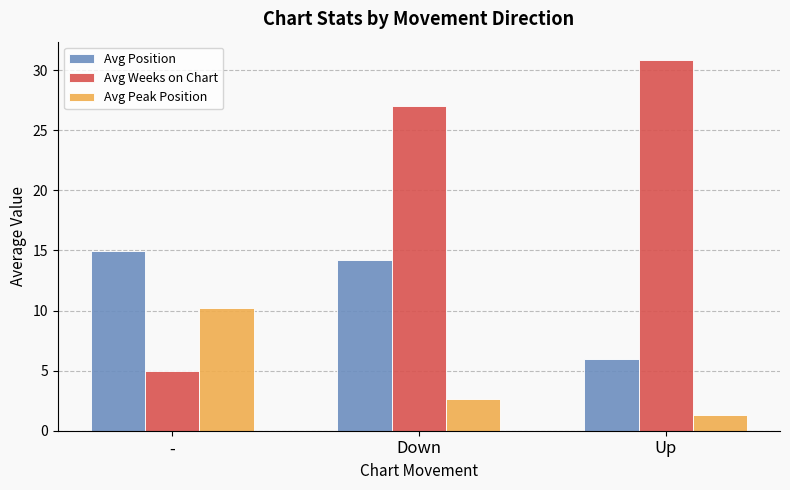

Is it true that Avg Weeks on Chart equals 27.0 at Down?

True